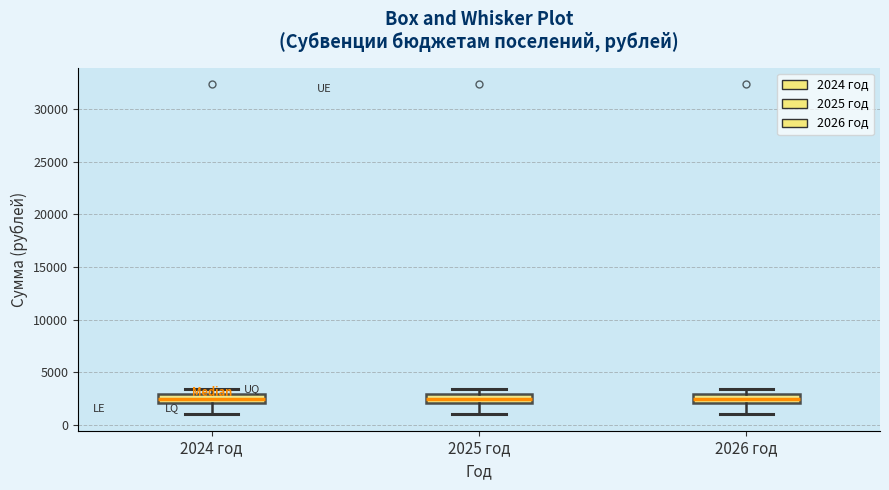

Where is the upper edge of the box for 2024 год on the y-axis? The values are not printed on the chart, so give them approximately, as read against the axis.

3000